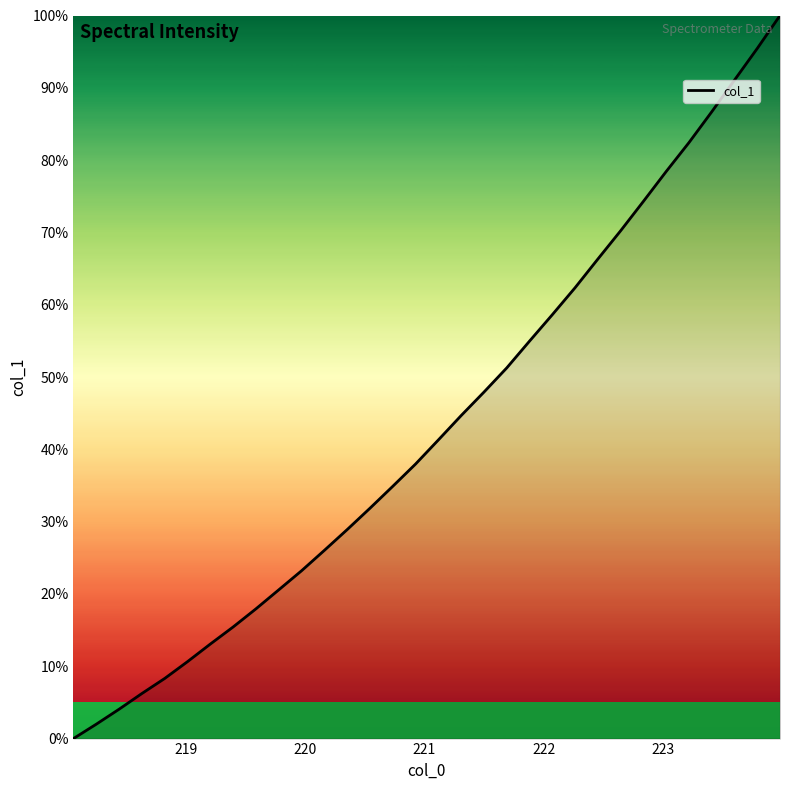

What is the difference between the maximum and minimum values?

100.0